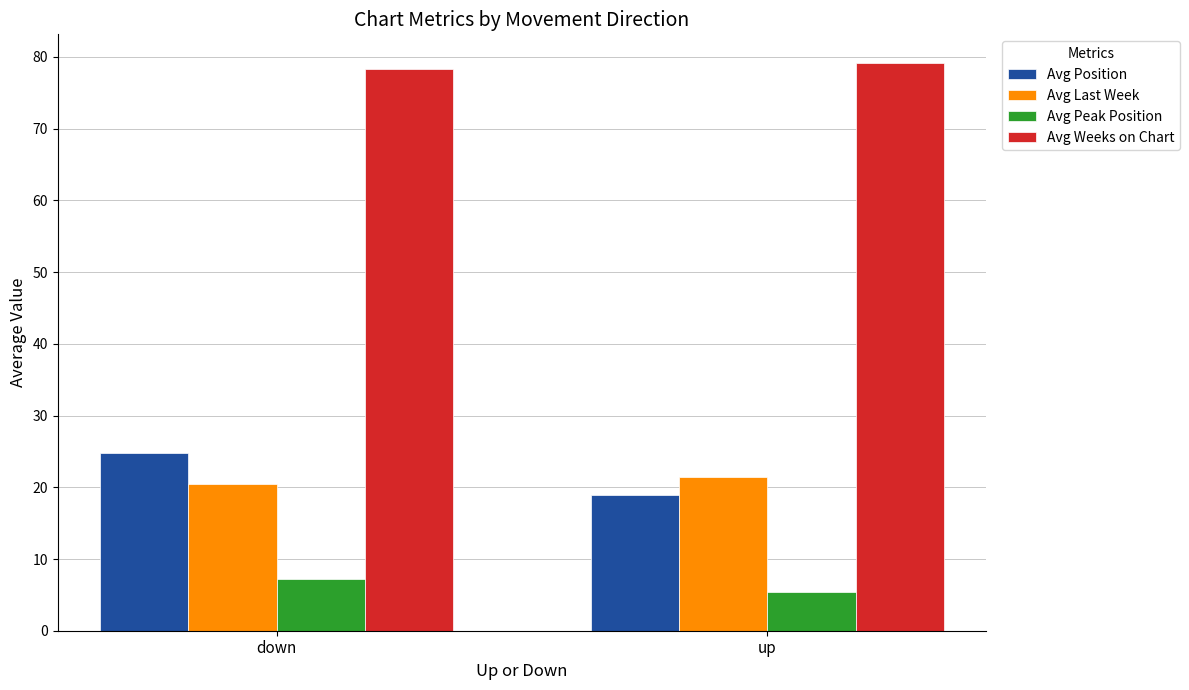

What is the sum of the Avg Last Week values at up and down?

41.9